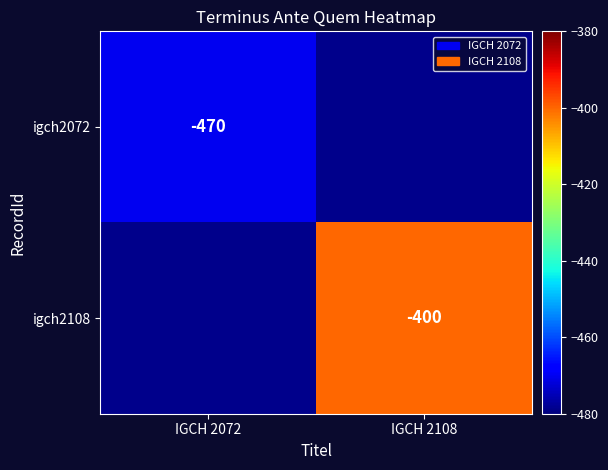

How many distinct data groups are displayed?

2